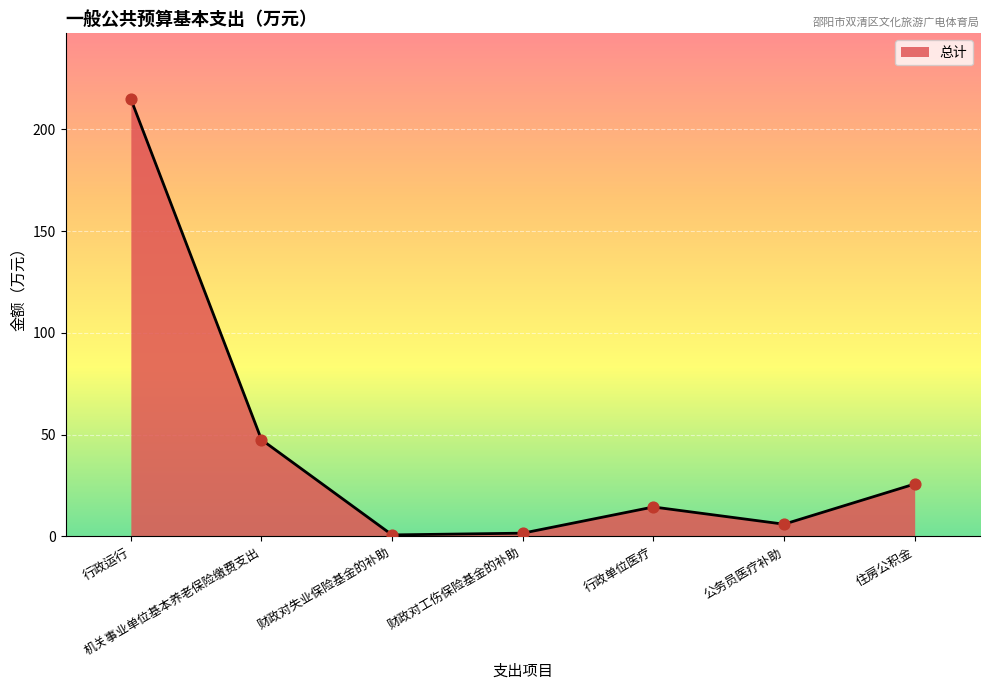

What is the change in value from 财政对失业保险基金的补助 to 住房公积金?

+25.0